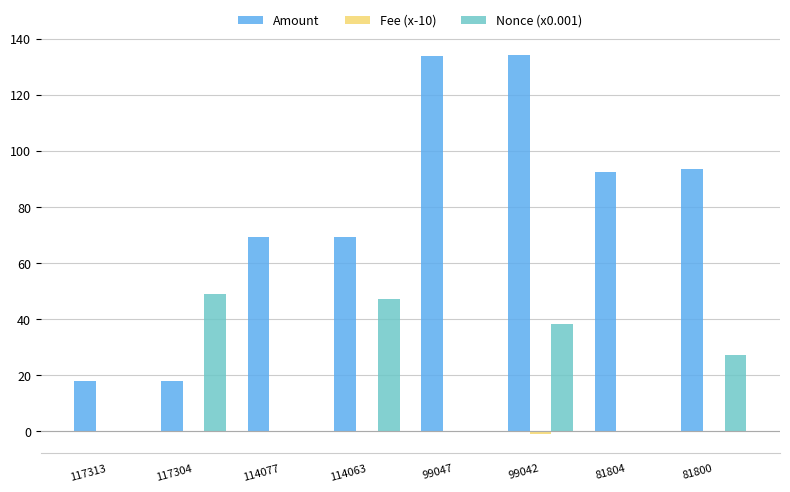

What is the sum of all Nonce (x0.001) values?

161.5